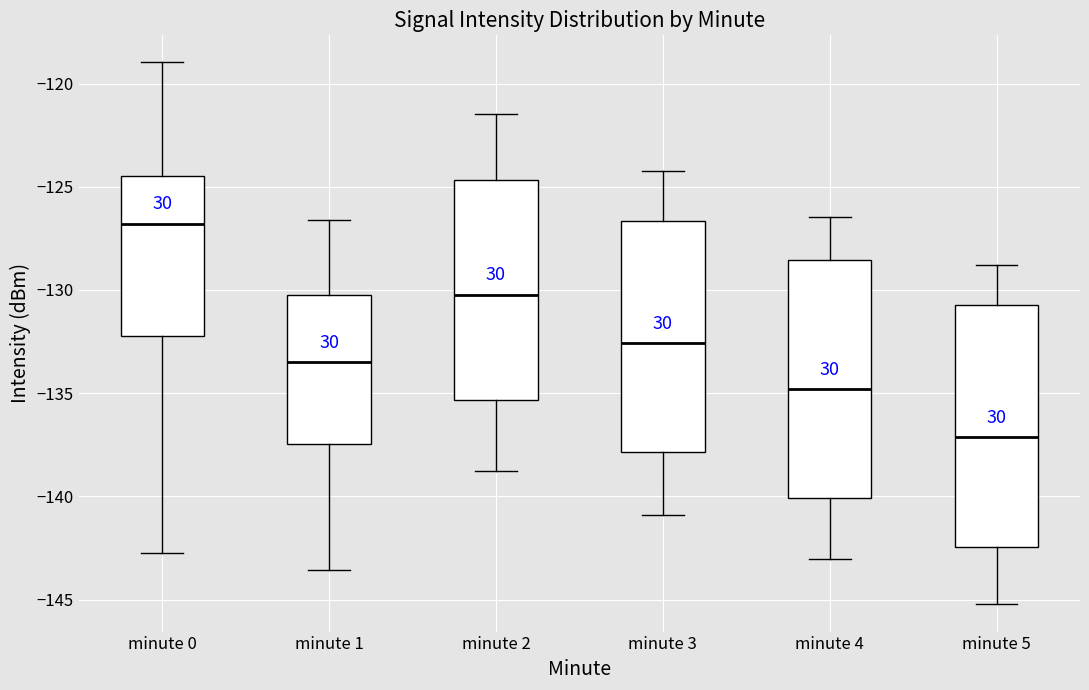

Reading left to right, transcribe this box plot: for each box, give where its median line is, the range the box spans, and where its two whiskers end, as read against the y-axis. The values are not printed on the chart, so give them approximately, as read against the axis.

minute 0: median -127.0, box -132.5 to -124.5, whiskers -142.5 to -119.0
minute 1: median -133.5, box -137.5 to -130.0, whiskers -143.5 to -126.5
minute 2: median -130.0, box -135.5 to -124.5, whiskers -139.0 to -121.5
minute 3: median -132.5, box -138.0 to -126.5, whiskers -141.0 to -124.0
minute 4: median -135.0, box -140.0 to -128.5, whiskers -143.0 to -126.5
minute 5: median -137.0, box -142.5 to -130.5, whiskers -145.0 to -129.0